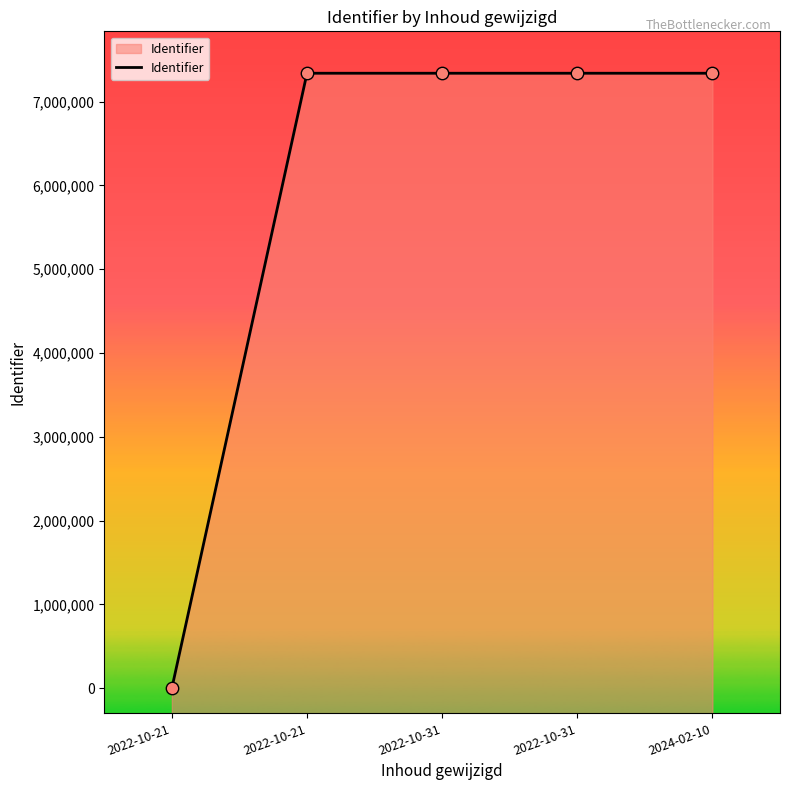

What is the ratio of the value at 2022-10-21 to the value at 2024-02-10?

1.0